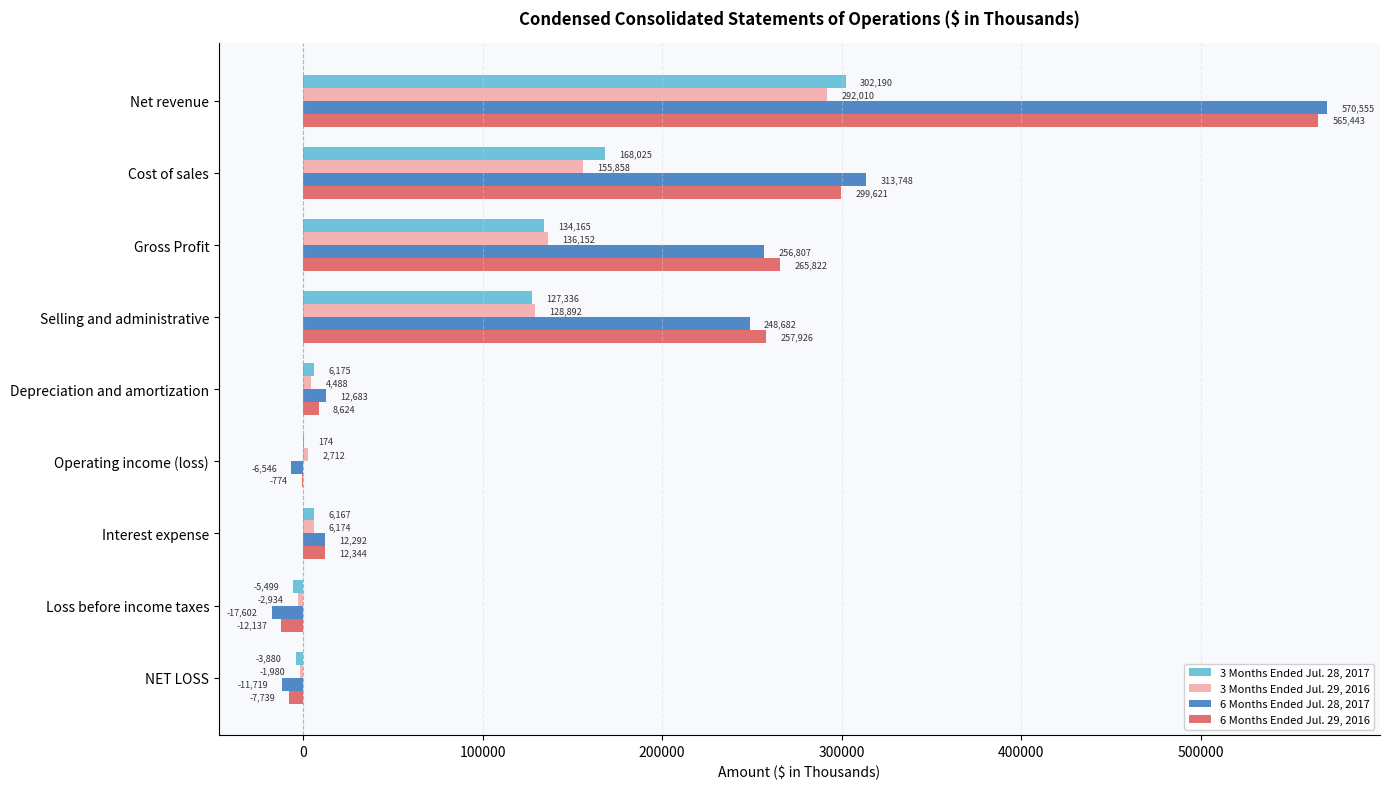

Which category has the highest value across all series?

Net revenue